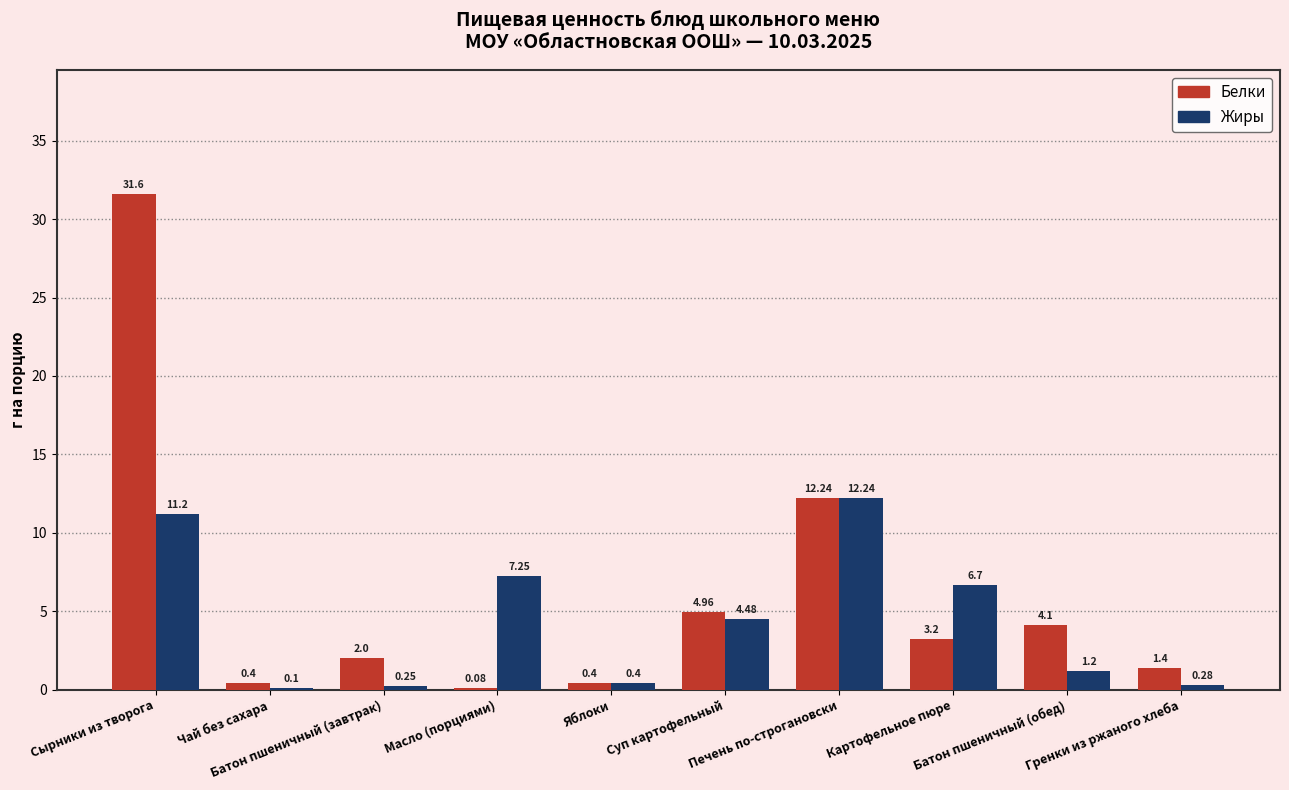

What is the sum of the Жиры values at Чай без сахара and Печень по-строгановски?

12.3